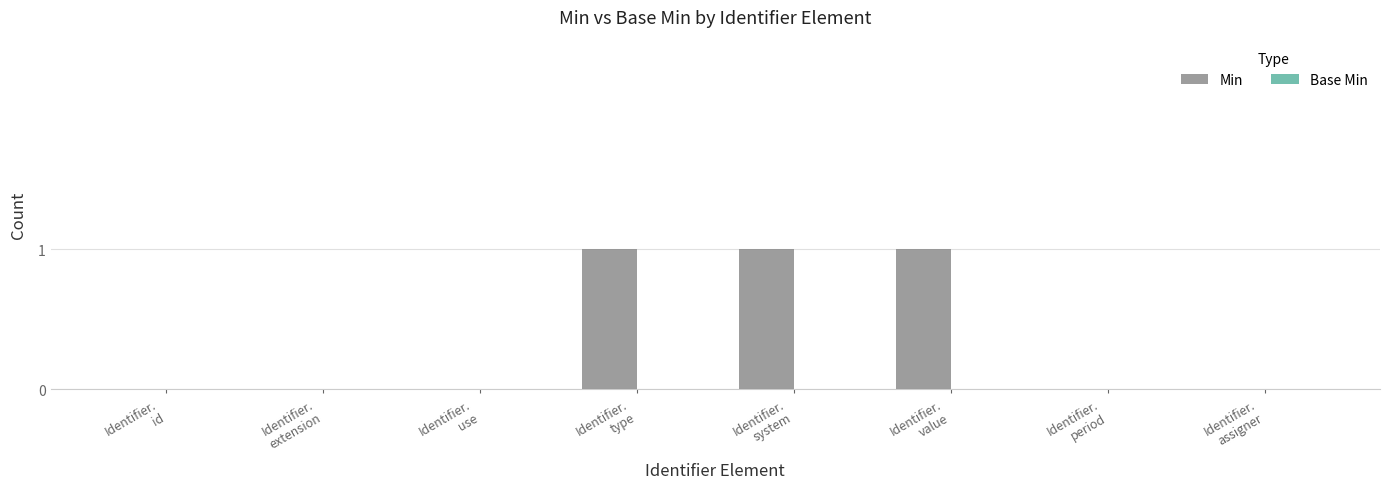

Are the bars horizontal?

No